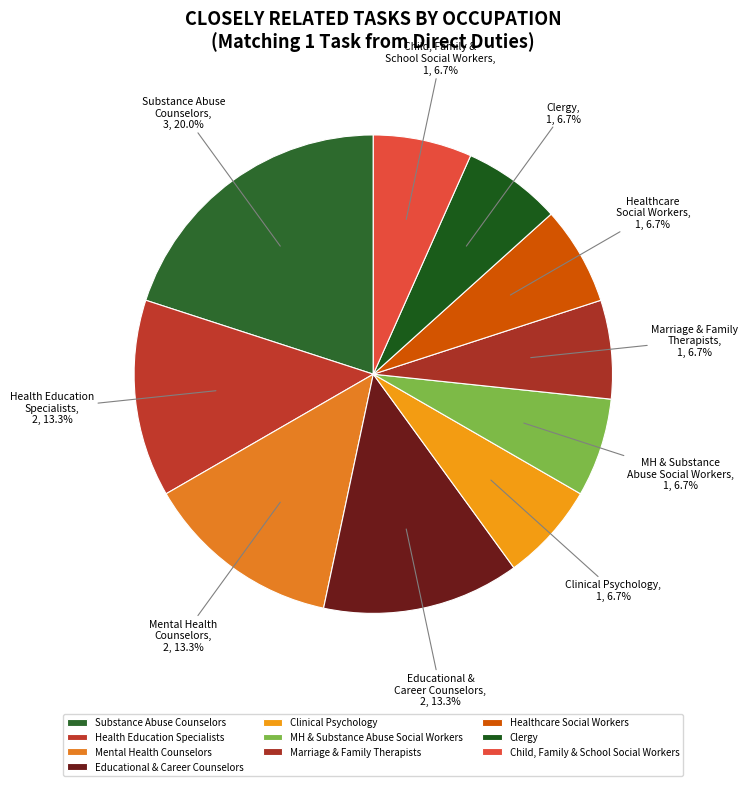

Count the number of slices in the pie.

10